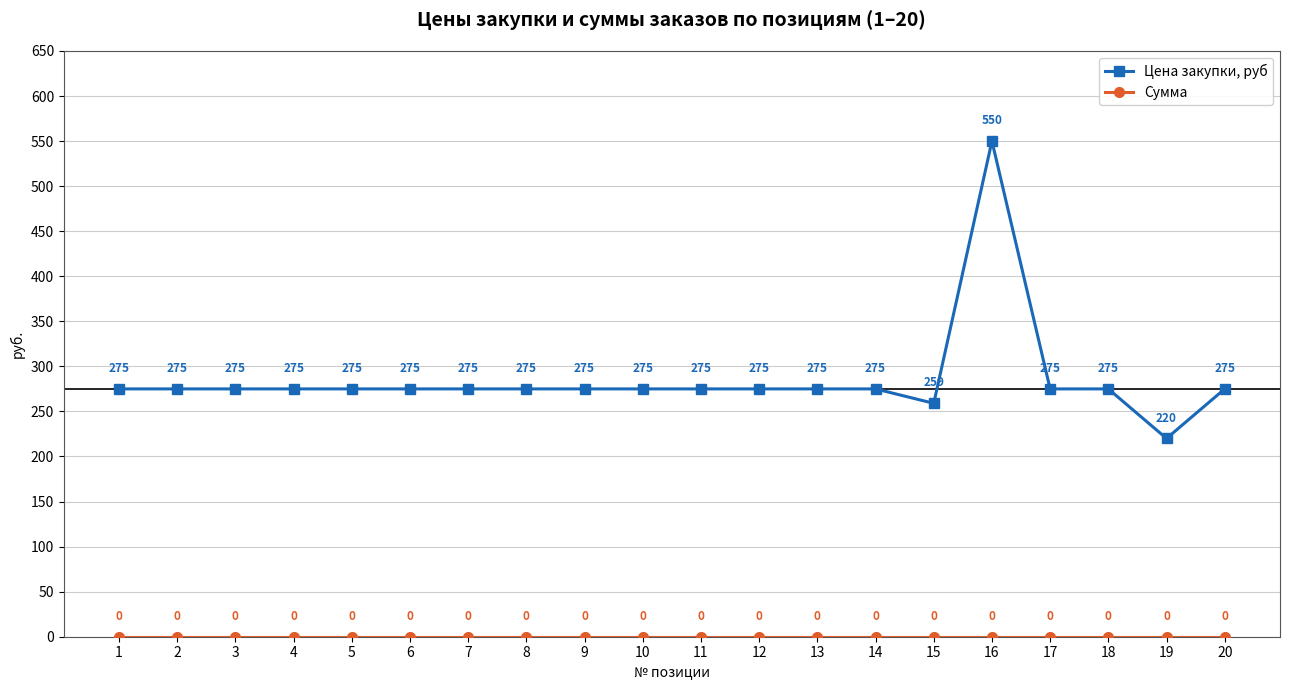

Is it true that Цена закупки, руб equals 275 at 12?

True